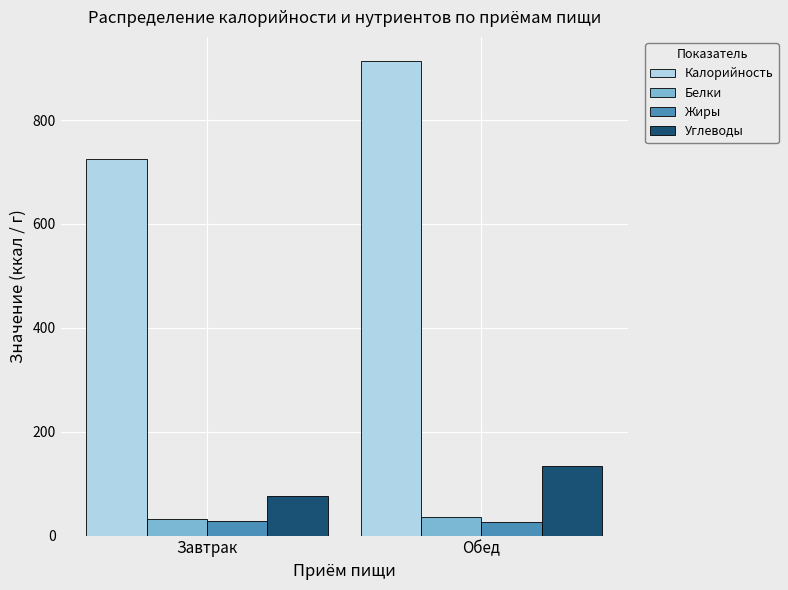

At which label does Белки first exceed 35?

Обед